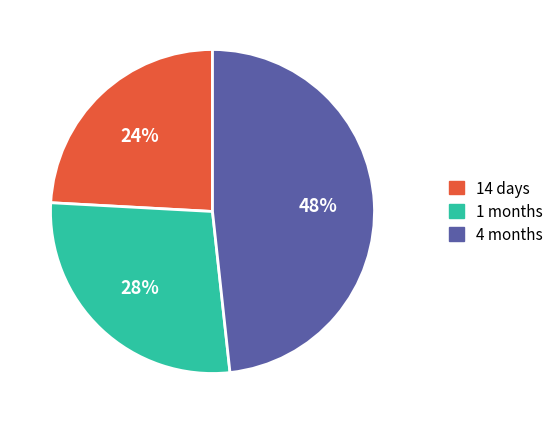

To the nearest percent, what is the average slice percentage?

33%